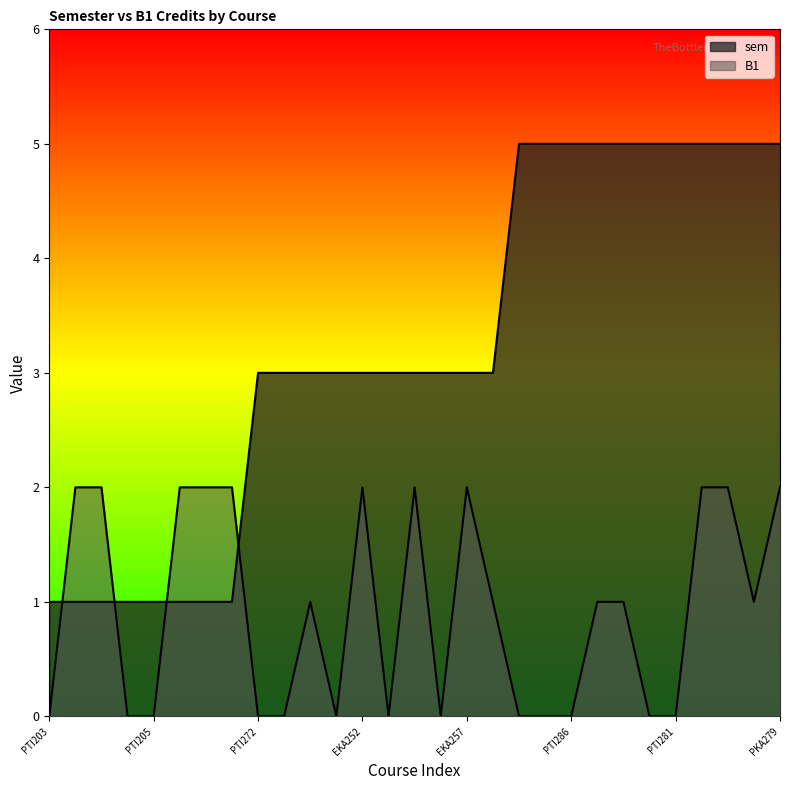

What is the maximum value for sem?

5